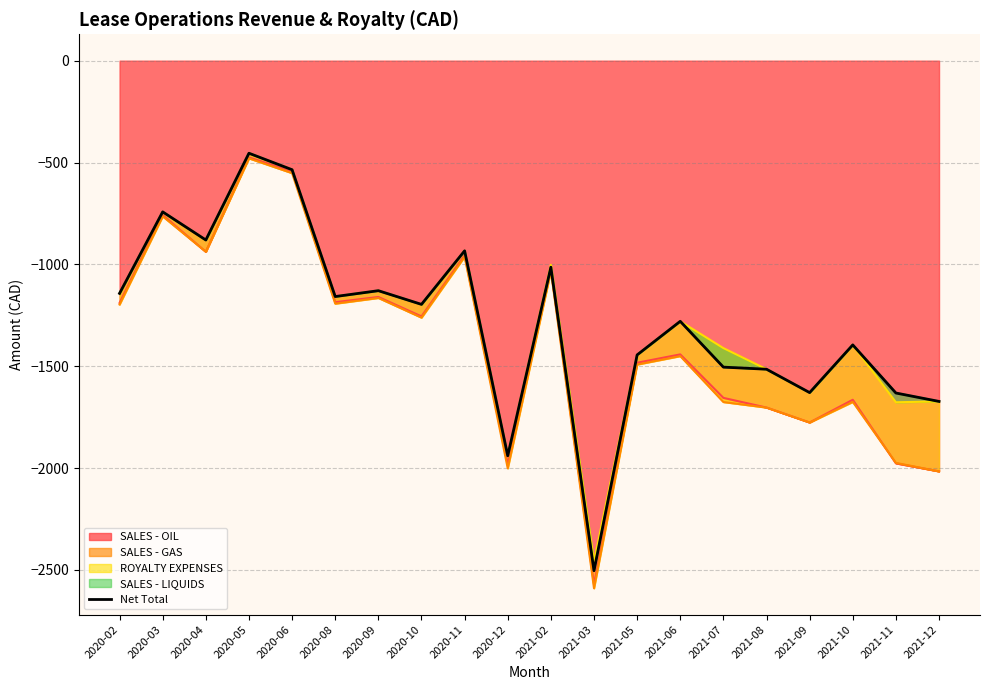

Which has a higher value, 2020-12 or 2021-08?

2021-08